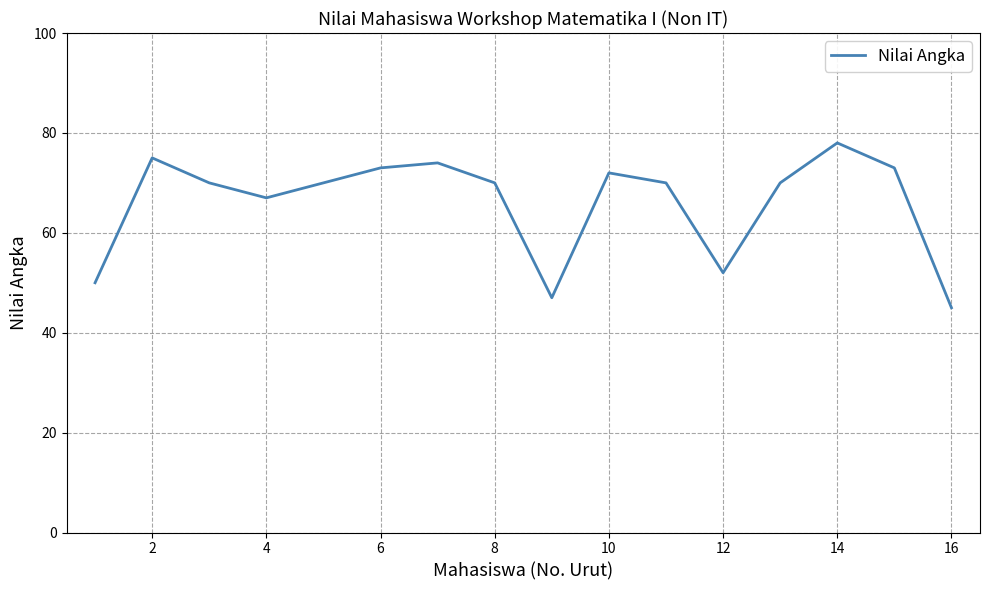

What is the difference between the maximum and minimum values?

33